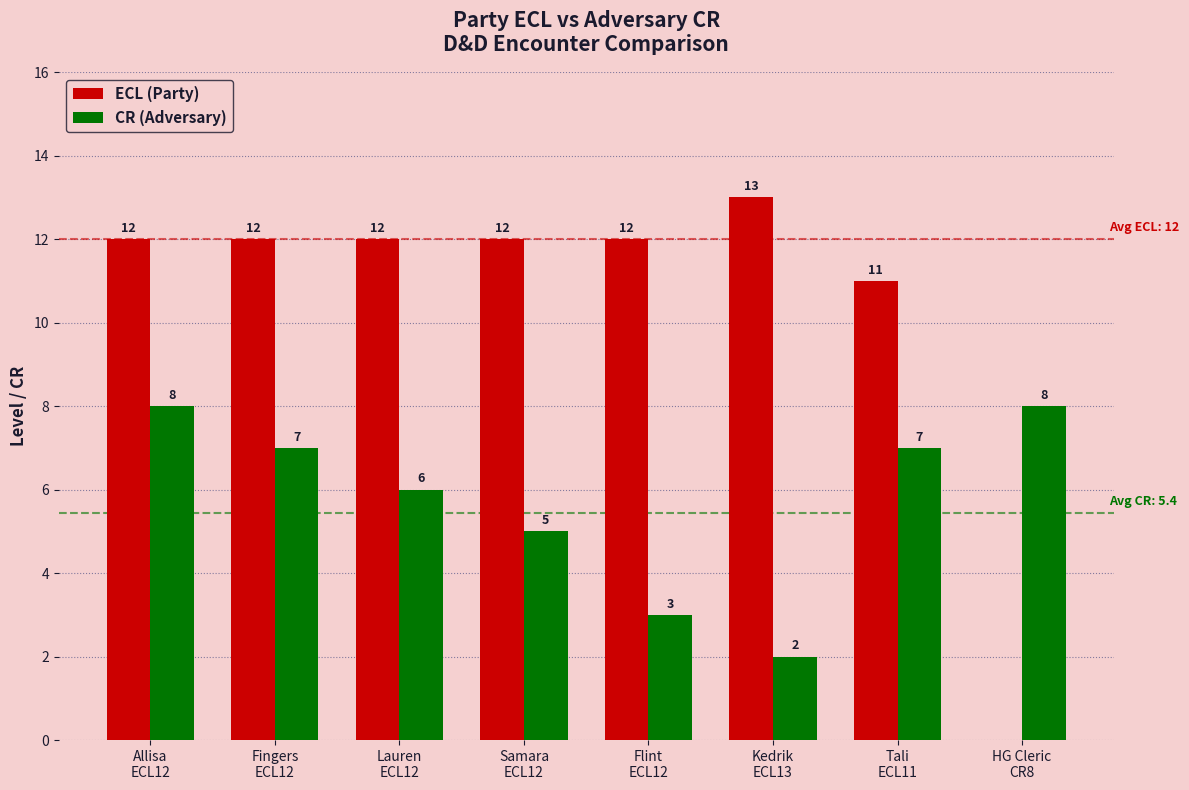

True or false: CR (Adversary) has a value of 7 at Fingers
ECL12.

True